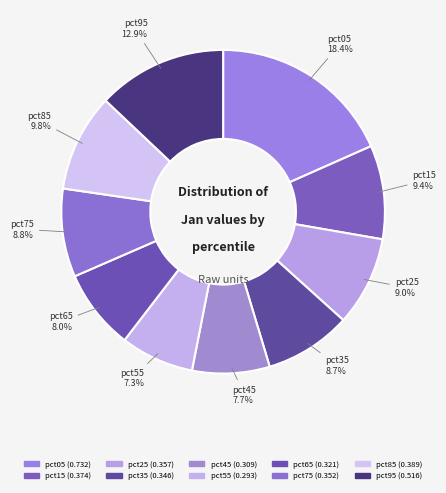

Combined, what portion of the pie is pct05 and pct55?

25.7%